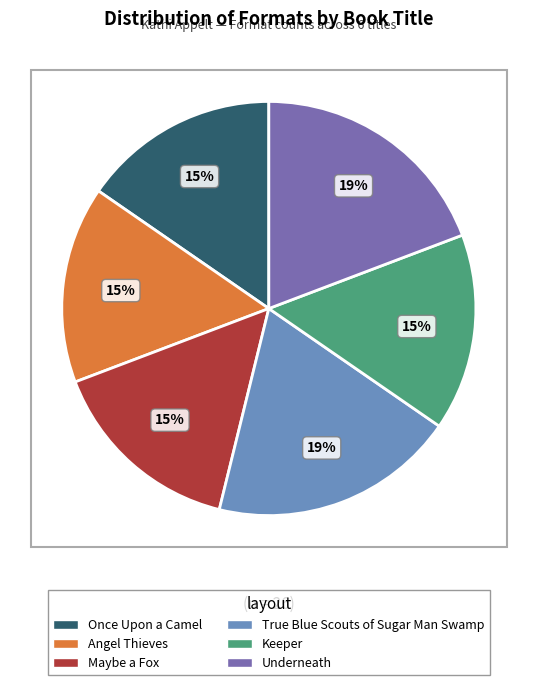

Is it true that True Blue Scouts of Sugar Man Swamp is 26% of the pie?

False